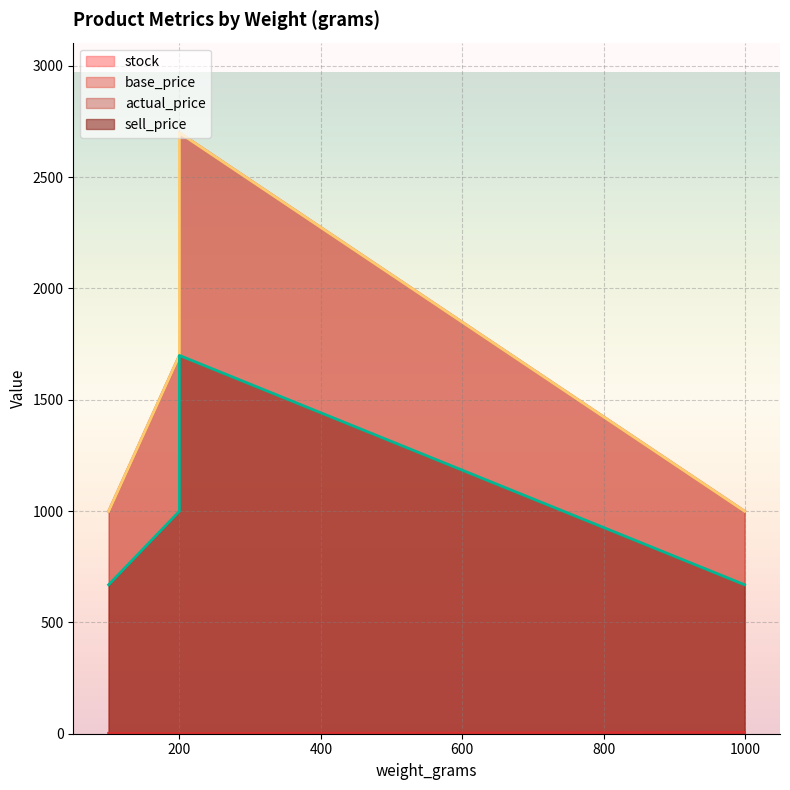

At how many categories does at least one series exceed 2158?

1